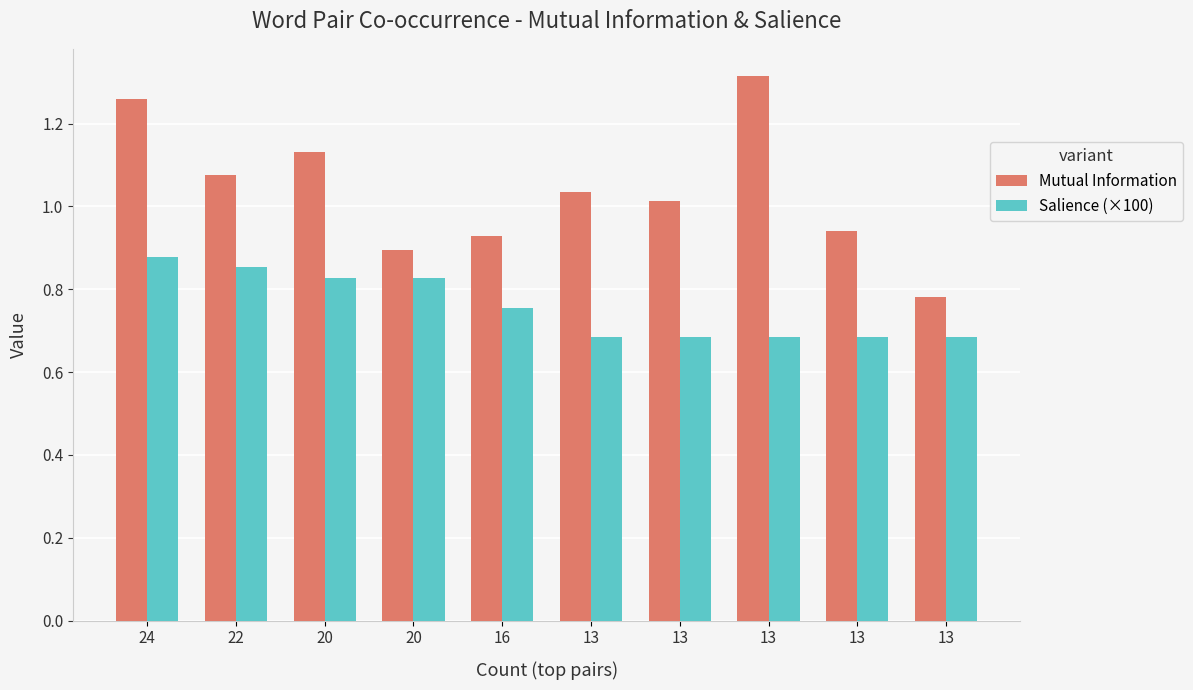

How many bars are there in each group?

2